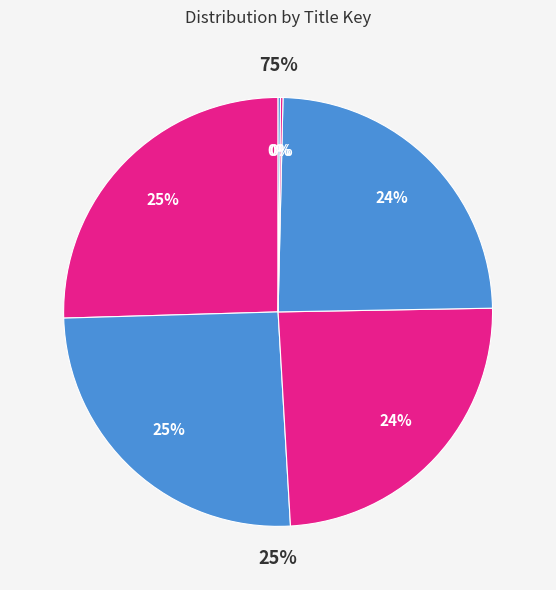

What portion of the pie excludes Dragon in the Family?

99.8%